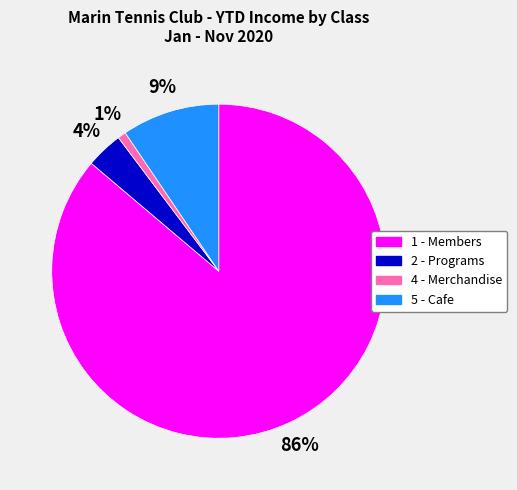

True or false: 5 - Cafe accounts for 16% of the total.

False